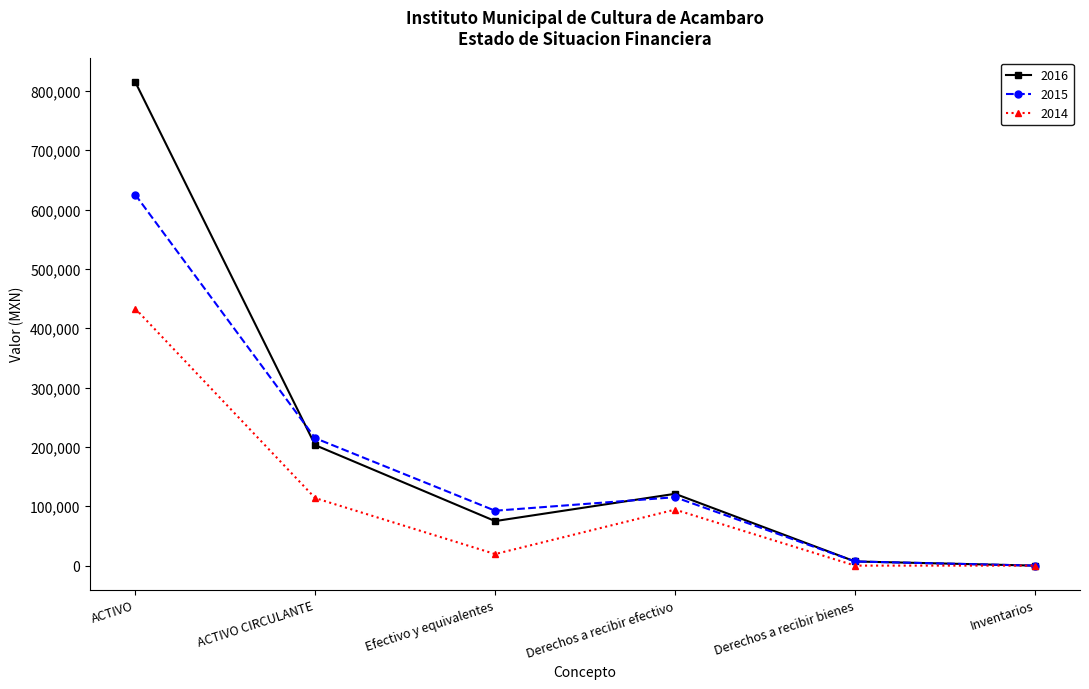

What is the label of the 1st point from the right?

Inventarios